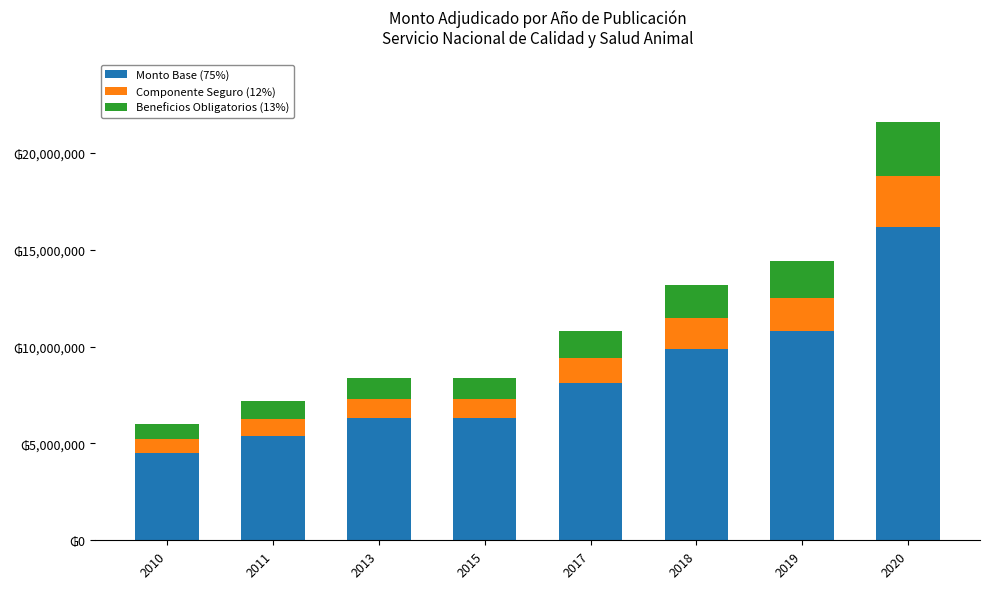

Are the bars grouped side by side (vs. stacked)?

No